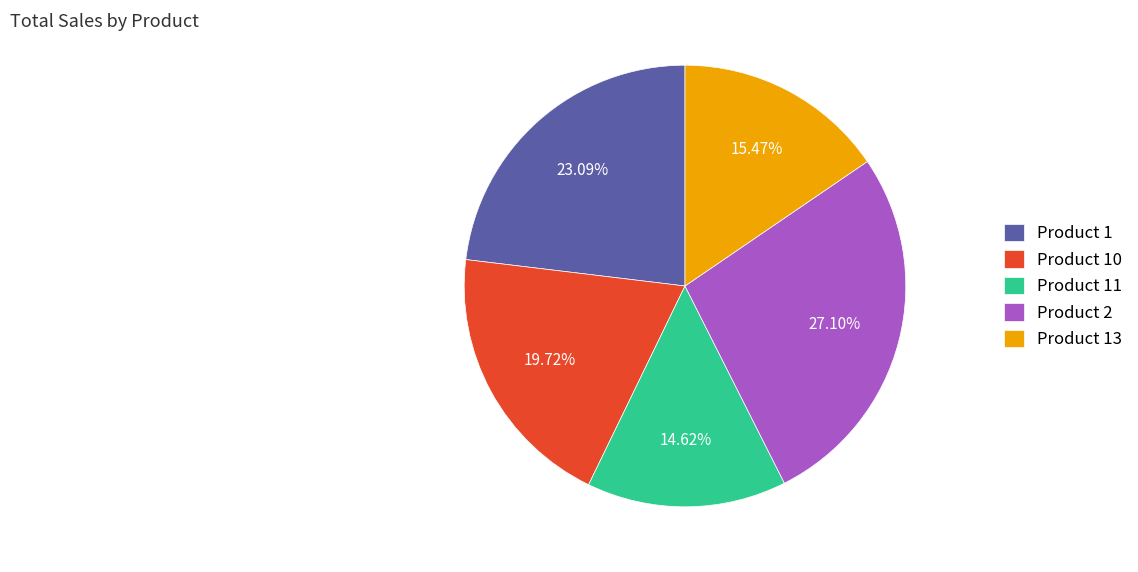

The Product 10 slice represents 9% of the pie. True or false?

False